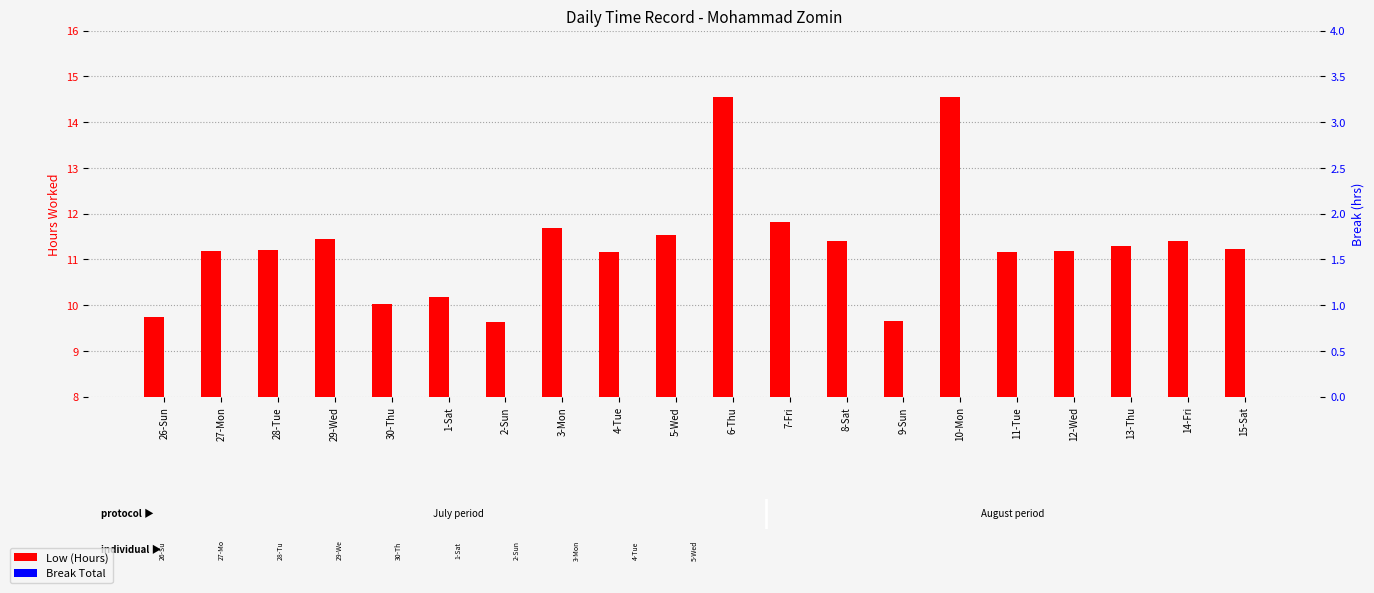

Which label corresponds to the largest value in the chart?

6-Thu